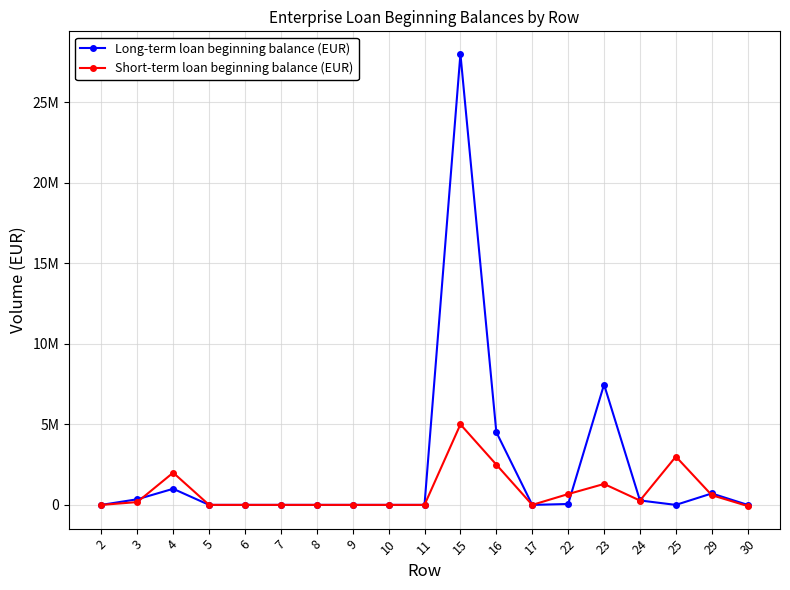

Where does the Short-term loan beginning balance (EUR) series first go above 0?

3